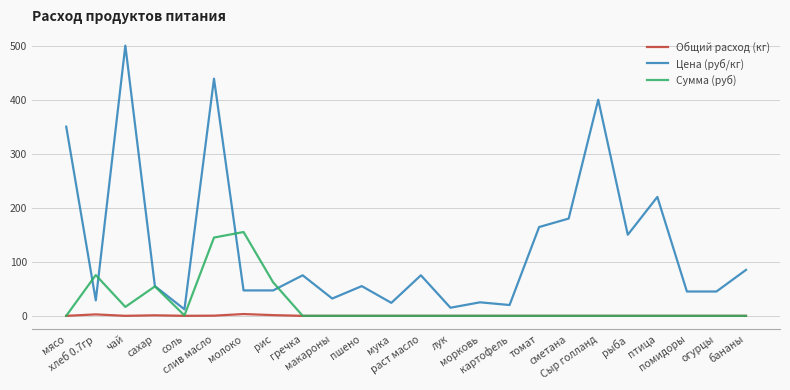

True or false: Цена (руб/кг) and Общий расход (кг) intersect in this chart.

False